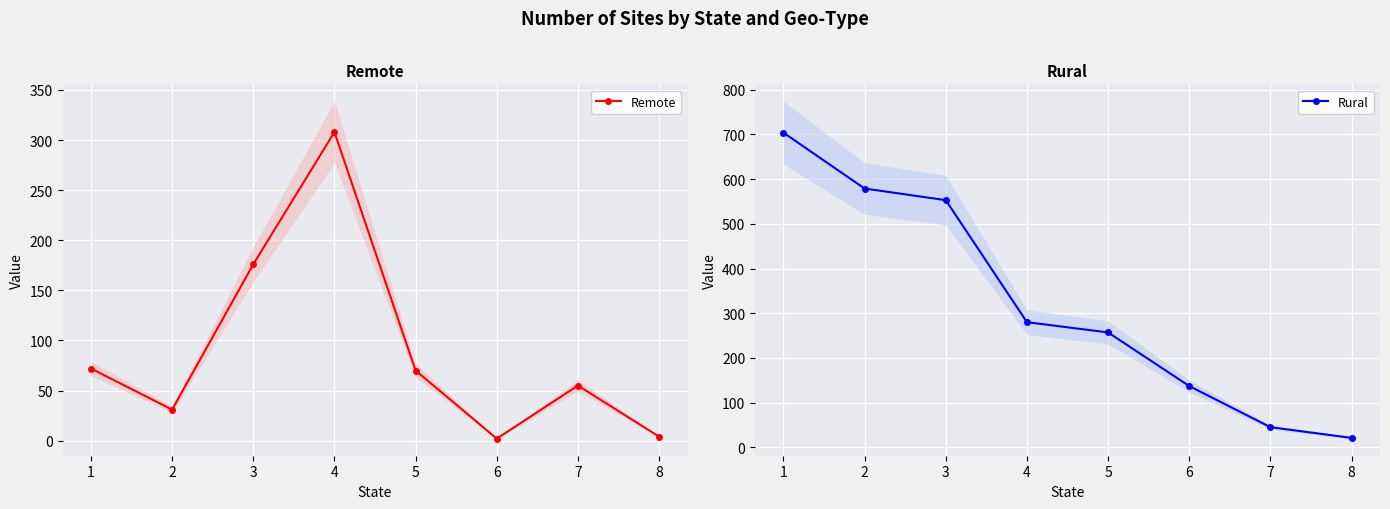

True or false: Rural and Remote cross at least once.

True